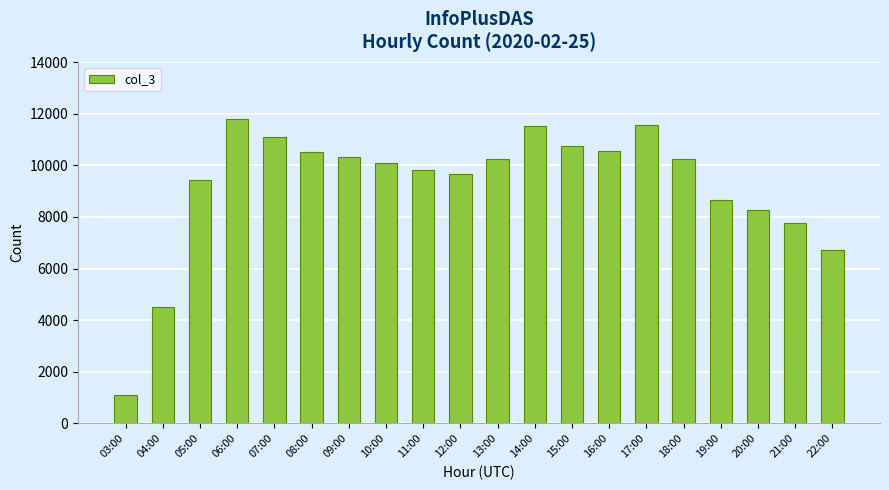

How many data points are less than 10237?

10